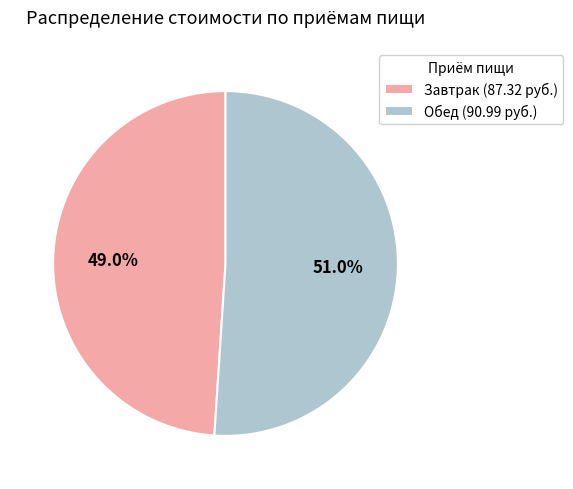

Is there any slice that represents more than half of the pie?

Yes